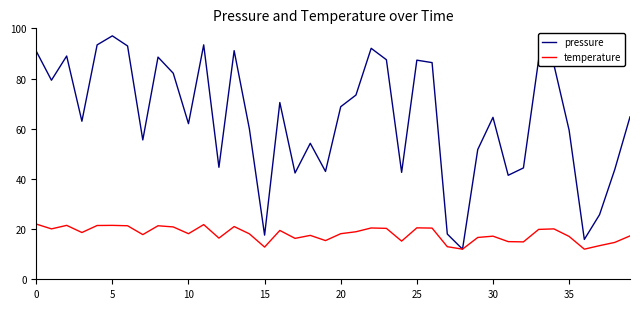

Which series has the widest spread of values?

pressure